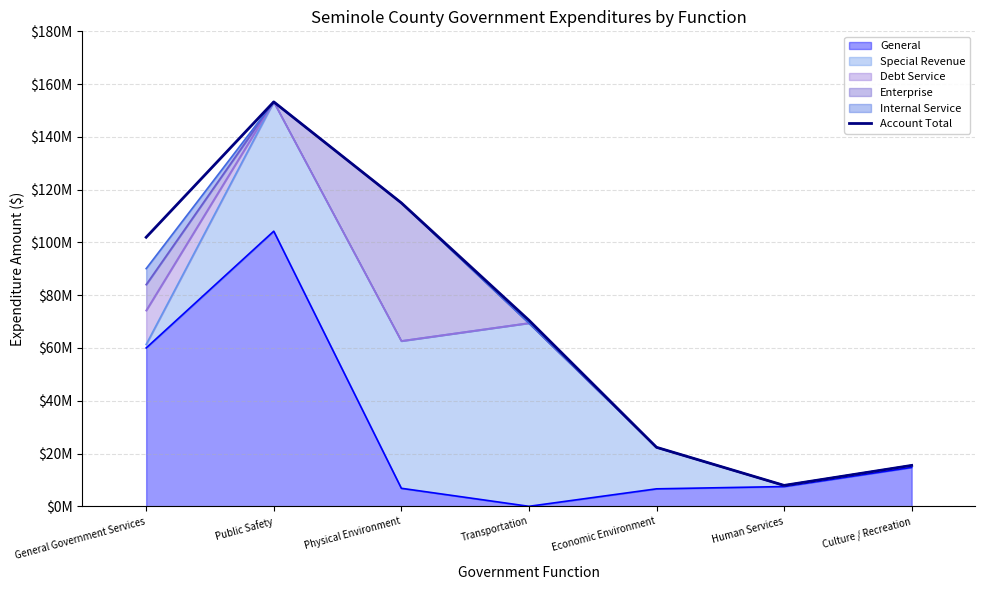

What is the difference between the values at Transportation and General Government Services?

31433354